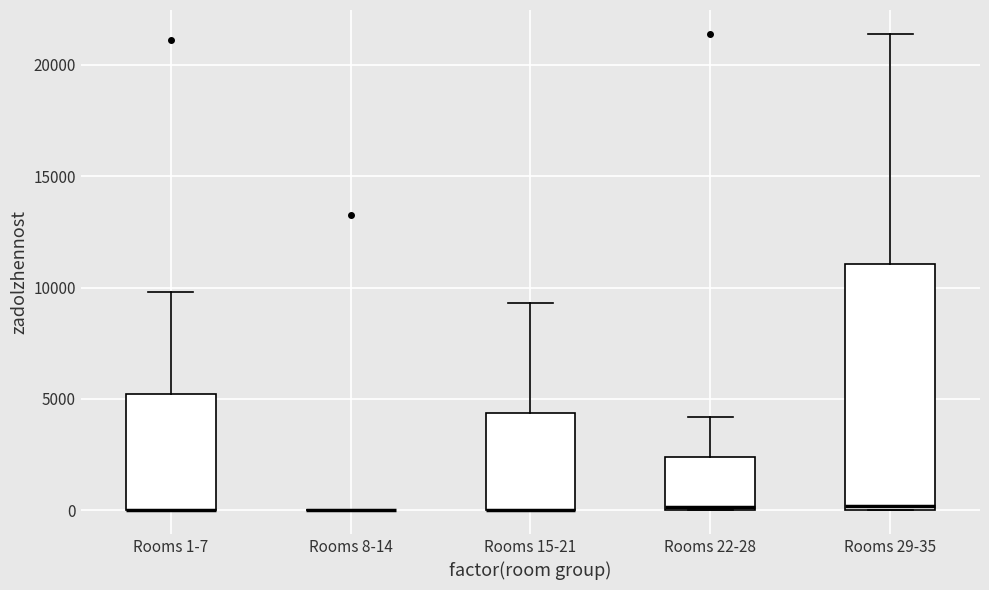

Where is the lower edge of the box for Rooms 22-28 on the y-axis? The values are not printed on the chart, so give them approximately, as read against the axis.

0